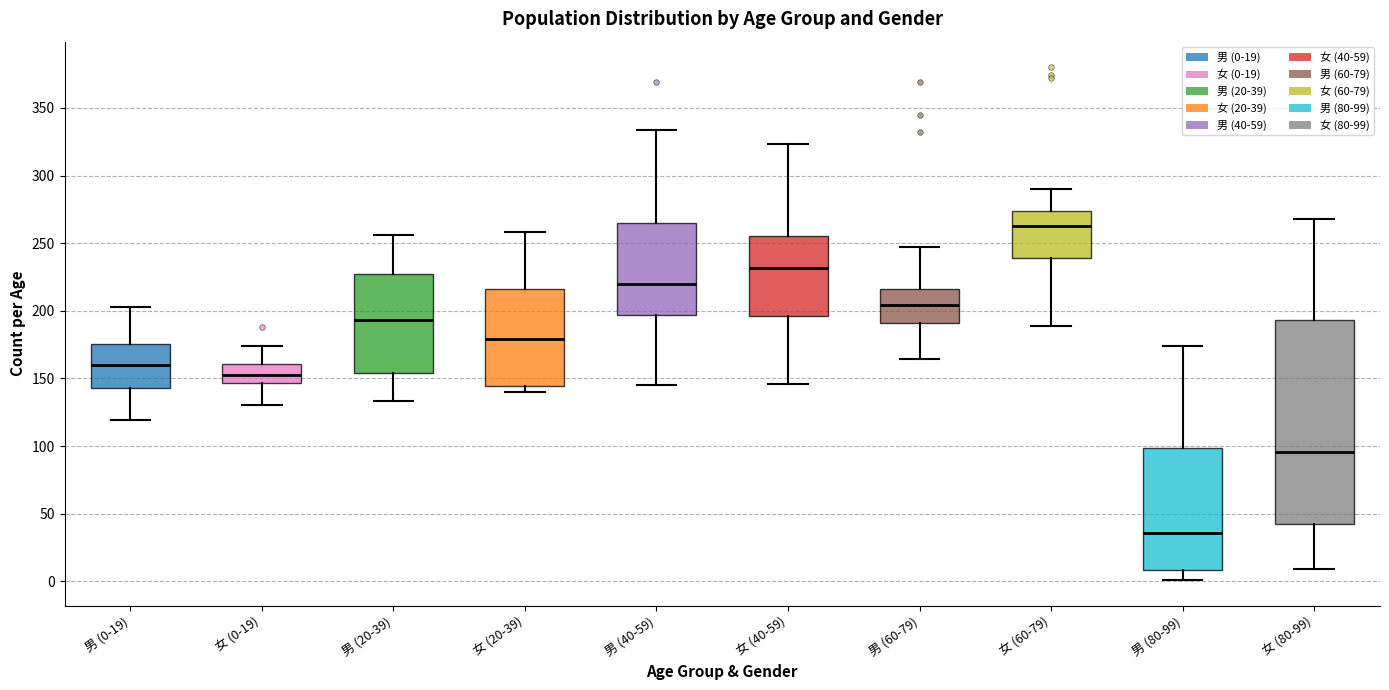

Reading left to right, transcribe this box plot: for each box, give where its median line is, the range the box spans, and where its two whiskers end, as read against the y-axis. The values are not printed on the chart, so give them approximately, as read against the axis.

男 (0-19): median 160, box 145 to 175, whiskers 120 to 205
女 (0-19): median 155, box 145 to 160, whiskers 130 to 175
男 (20-39): median 195, box 155 to 225, whiskers 135 to 255
女 (20-39): median 180, box 145 to 215, whiskers 140 to 260
男 (40-59): median 220, box 195 to 265, whiskers 145 to 335
女 (40-59): median 230, box 195 to 255, whiskers 145 to 325
男 (60-79): median 205, box 190 to 215, whiskers 165 to 245
女 (60-79): median 265, box 240 to 275, whiskers 190 to 290
男 (80-99): median 35, box 10 to 100, whiskers 0 to 175
女 (80-99): median 95, box 45 to 195, whiskers 10 to 270